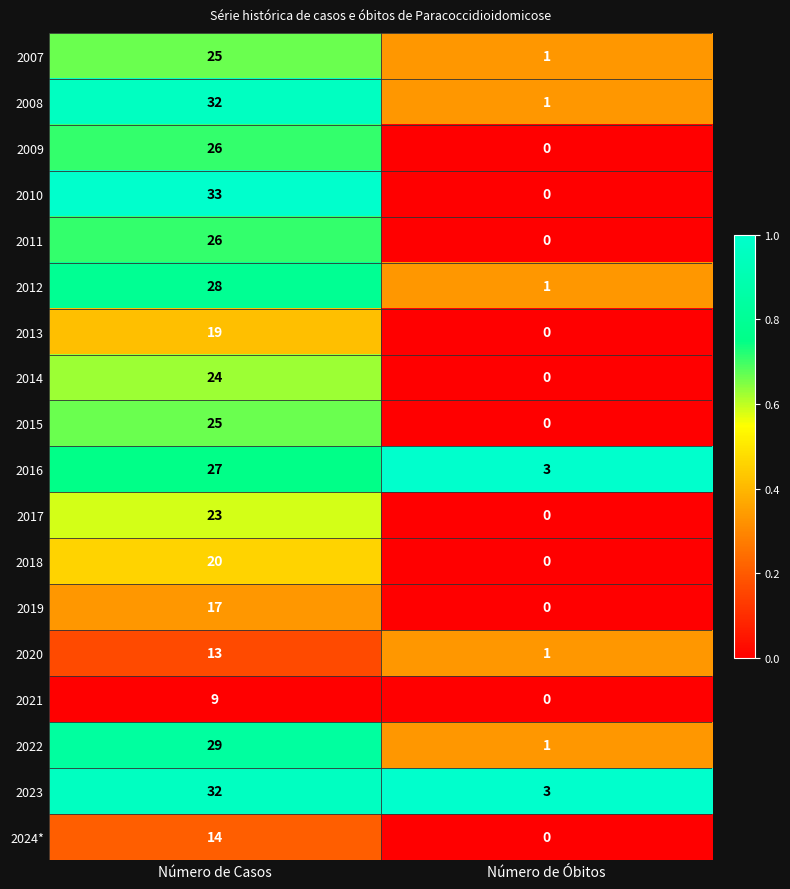

List the labels in order of 2021 value, largest first.

Número de Casos, Número de Óbitos